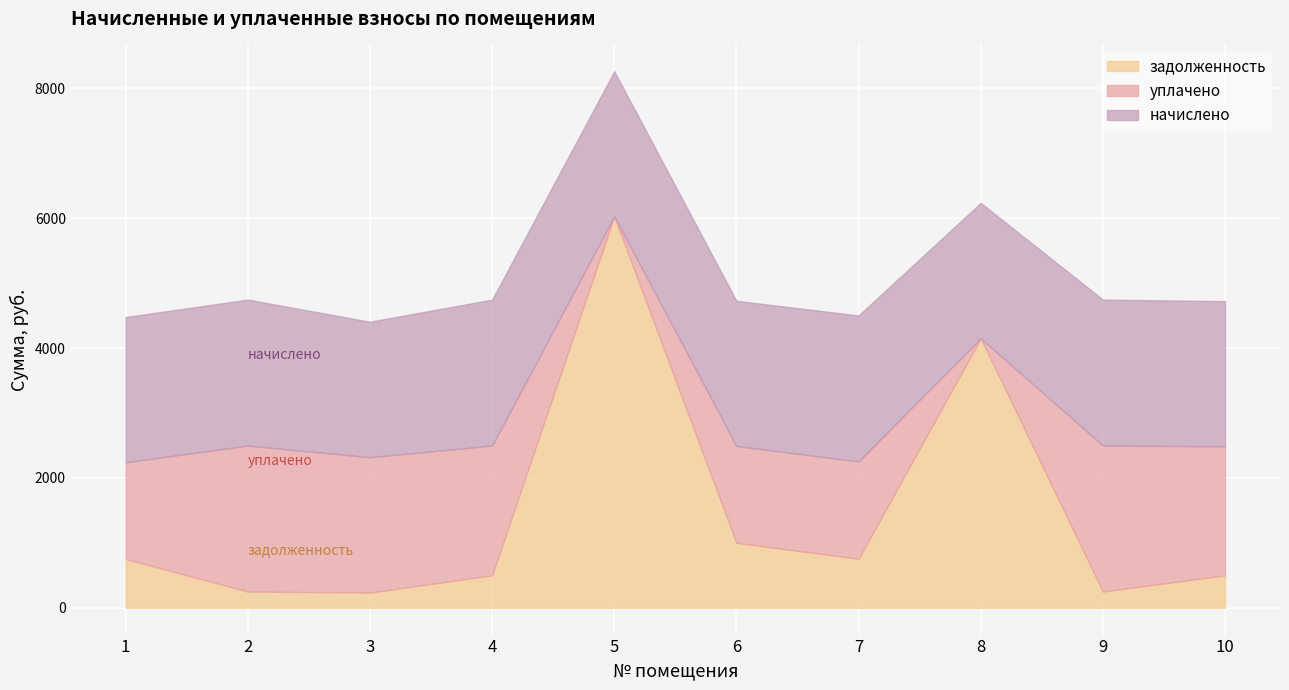

Which category has the highest value in the задолженность series?

5